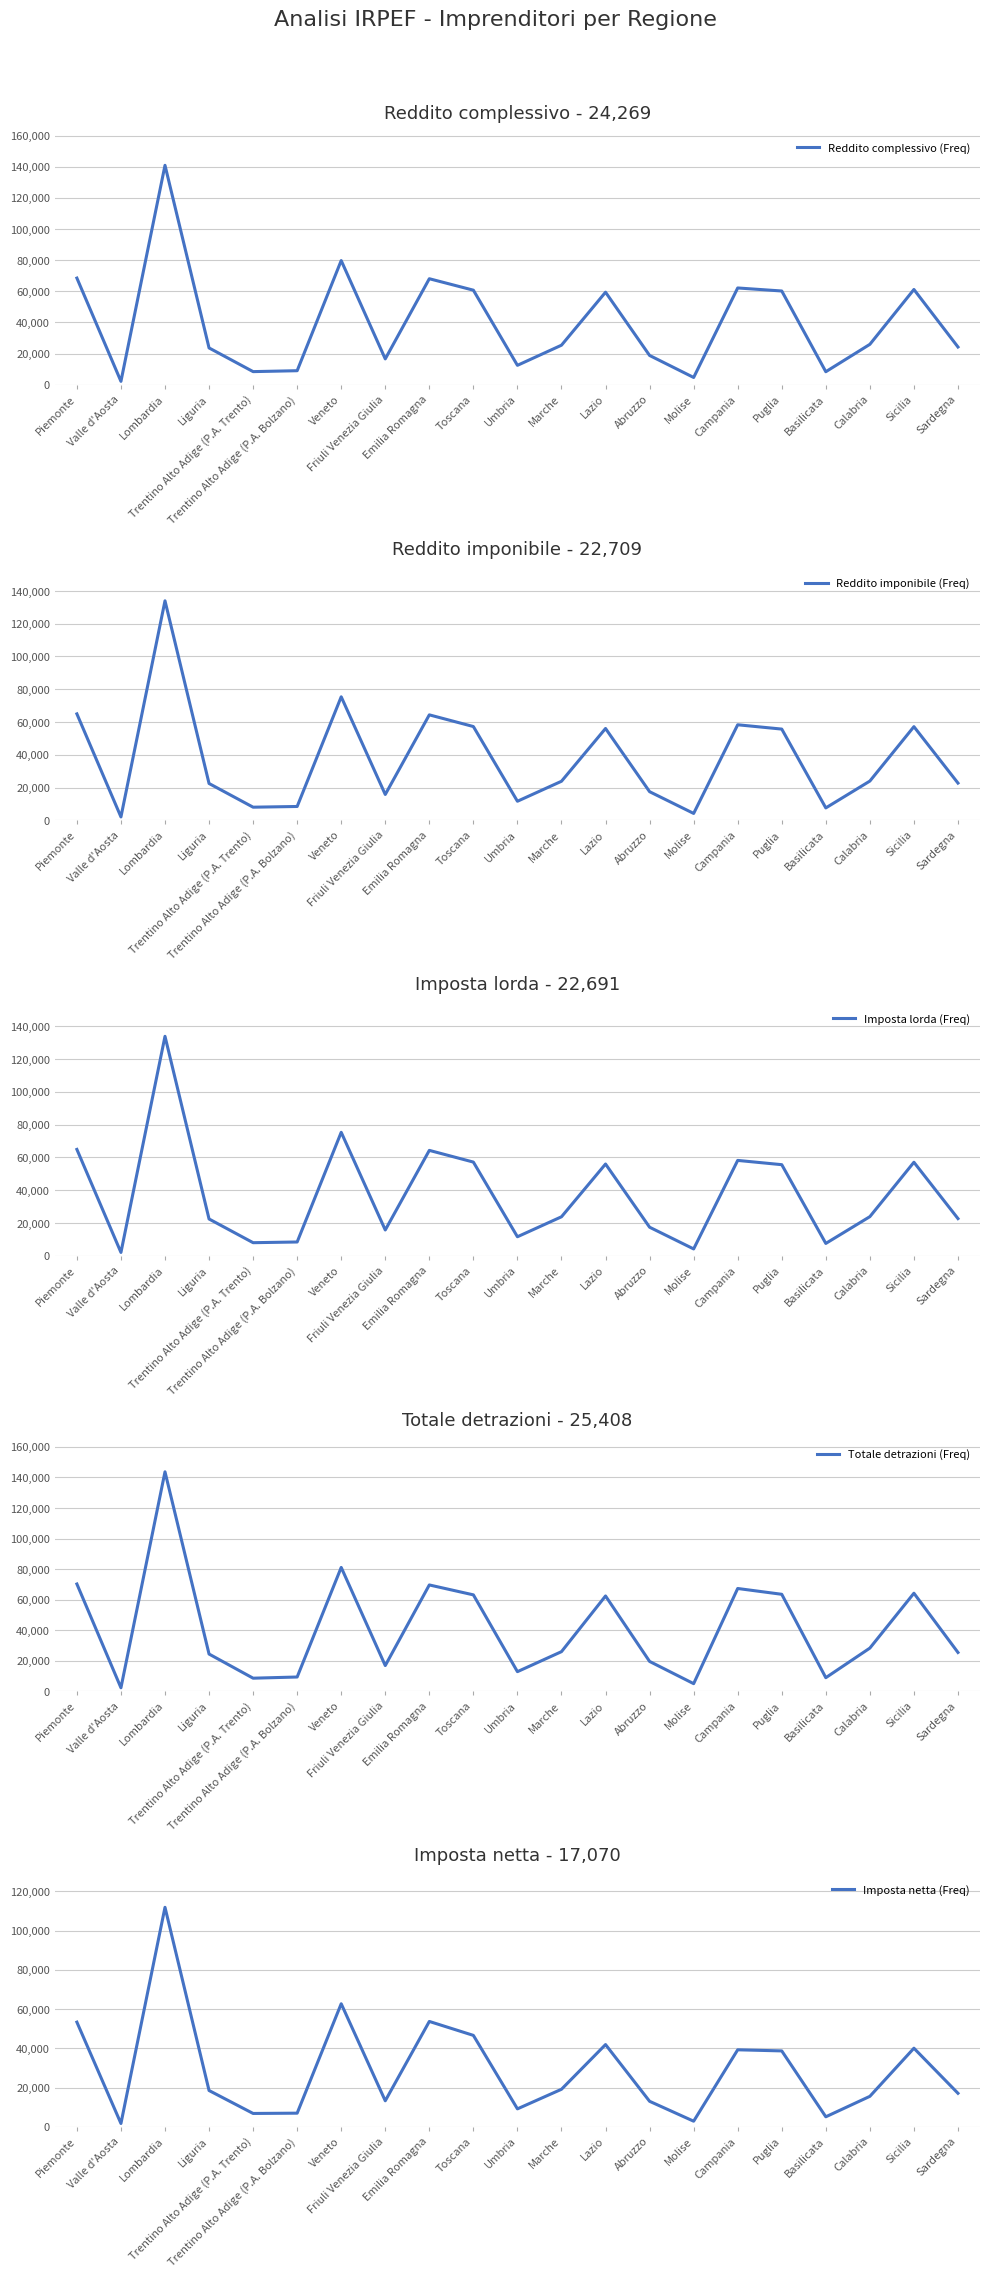

Between Veneto and Molise, which is larger?

Veneto